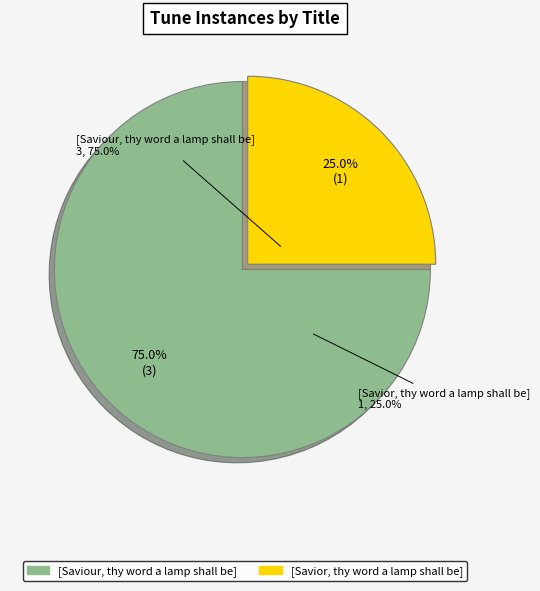

Count the number of slices in the pie.

2